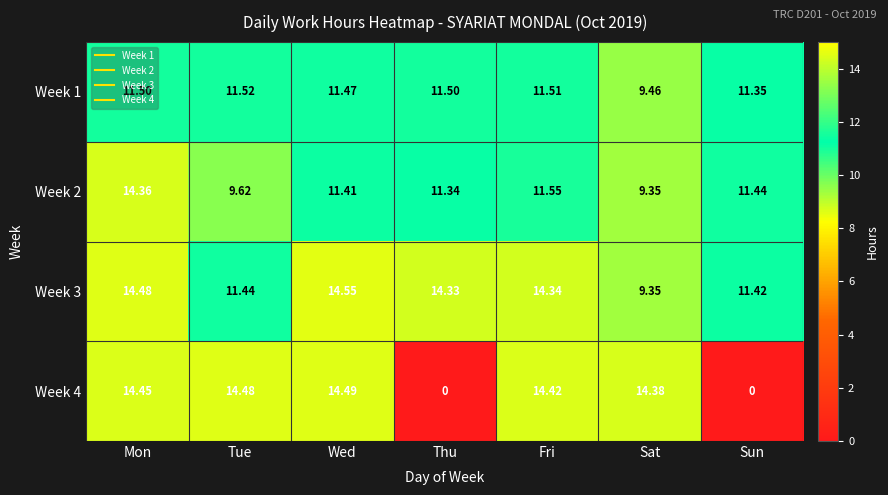

Where is Week 2 nearest to the value 11?

Thu